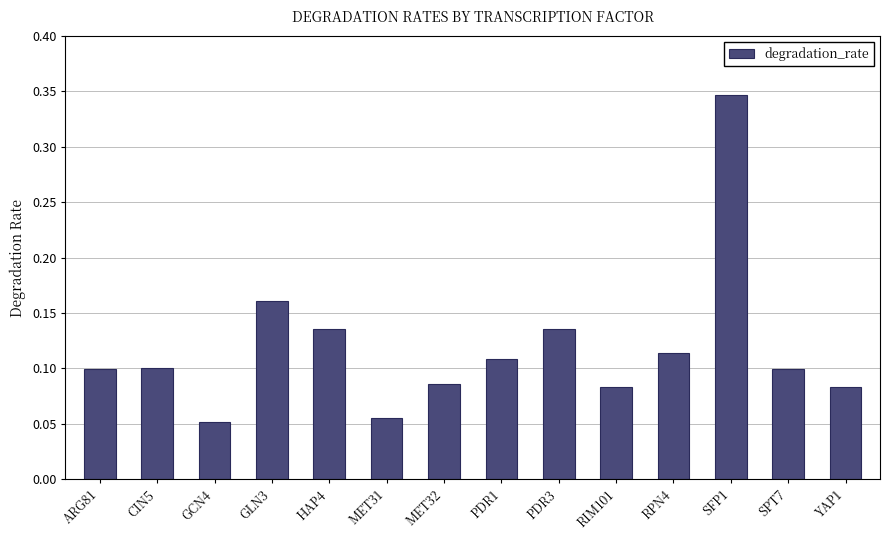

Which label corresponds to the largest value in the chart?

SFP1